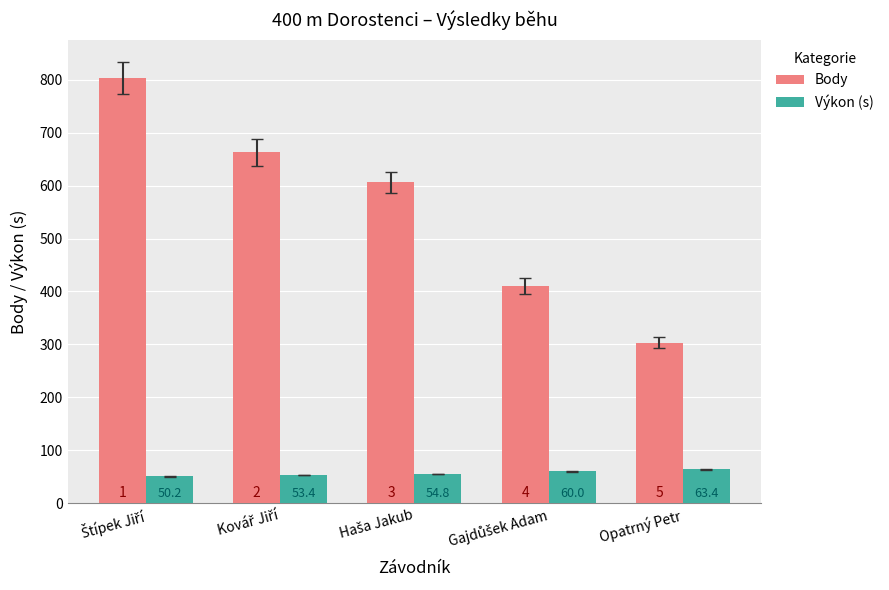

List the series in order of their overall mean, highest first.

Body, Výkon (s)